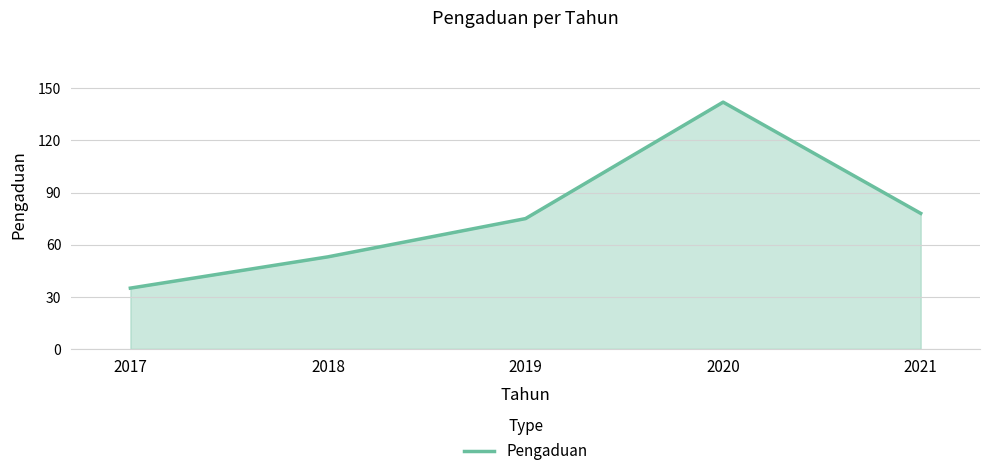

True or false: there are more than 0 points higher than both neighbors.

True